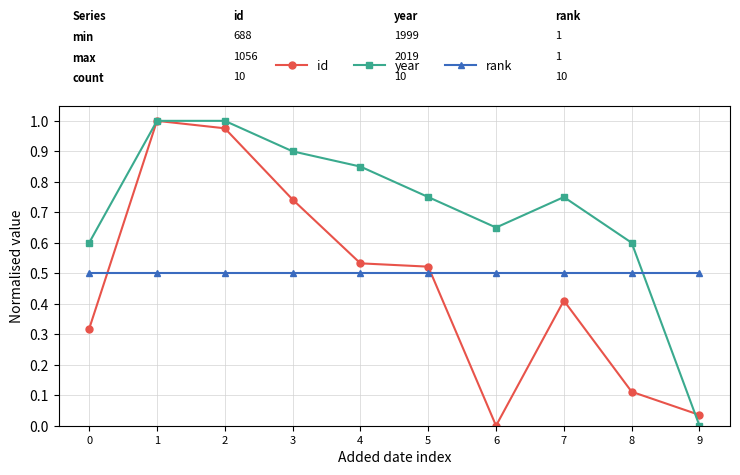

True or false: year has a value of 0.5 at 3.

False